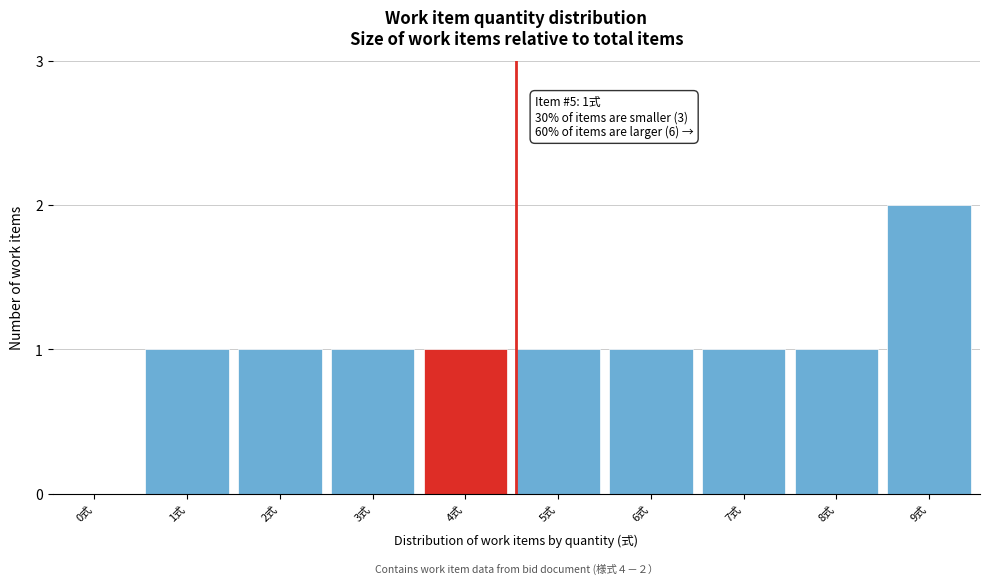

Reading right to left, list all the values displayed in this chart.

9式=2	8式=1	7式=1	6式=1	5式=1	4式=1	3式=1	2式=1	1式=1	0式=0